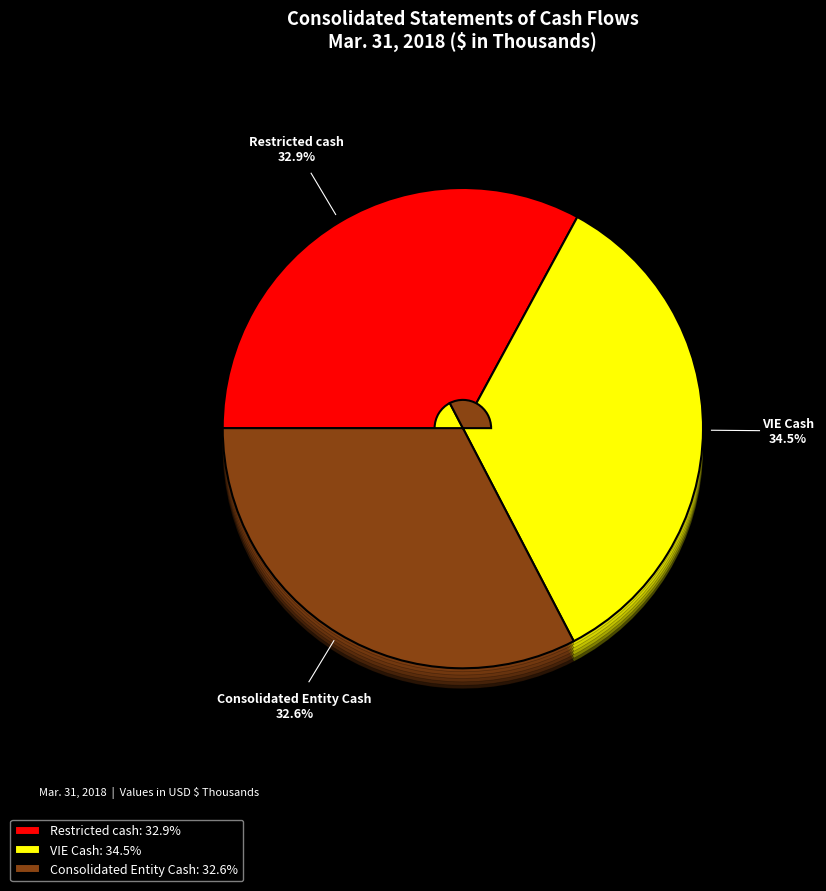

To the nearest percent, what percentage of the pie is VIE Cash?

34%